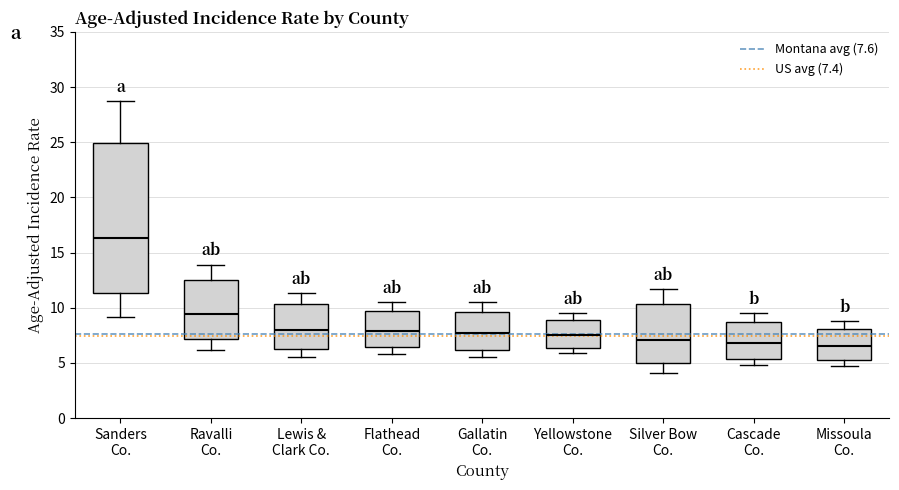

Reading left to right, transcribe this box plot: for each box, give where its median line is, the range the box spans, and where its two whiskers end, as read against the y-axis. The values are not printed on the chart, so give them approximately, as read against the axis.

Sanders Co.: median 16.5, box 11.5 to 25.0, whiskers 9.0 to 28.5
Ravalli Co.: median 9.5, box 7.0 to 12.5, whiskers 6.0 to 14.0
Lewis & Clark Co.: median 8.0, box 6.5 to 10.5, whiskers 5.5 to 11.5
Flathead Co.: median 8.0, box 6.5 to 9.5, whiskers 6.0 to 10.5
Gallatin Co.: median 7.5, box 6.0 to 9.5, whiskers 5.5 to 10.5
Yellowstone Co.: median 7.5, box 6.5 to 9.0, whiskers 6.0 to 9.5
Silver Bow Co.: median 7.0, box 5.0 to 10.5, whiskers 4.0 to 11.5
Cascade Co.: median 7.0, box 5.5 to 8.5, whiskers 5.0 to 9.5
Missoula Co.: median 6.5, box 5.0 to 8.0, whiskers 4.5 to 9.0